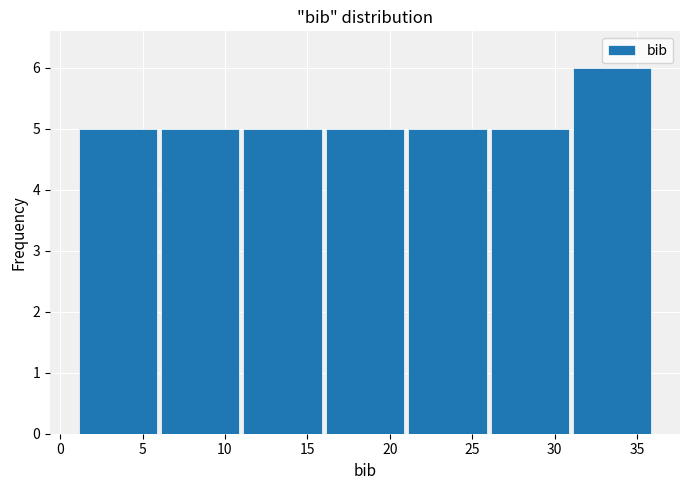

How tall is the bar that spans 1 to 6 on the x-axis? The values are not printed on the chart, so give them approximately, as read against the axis.

5